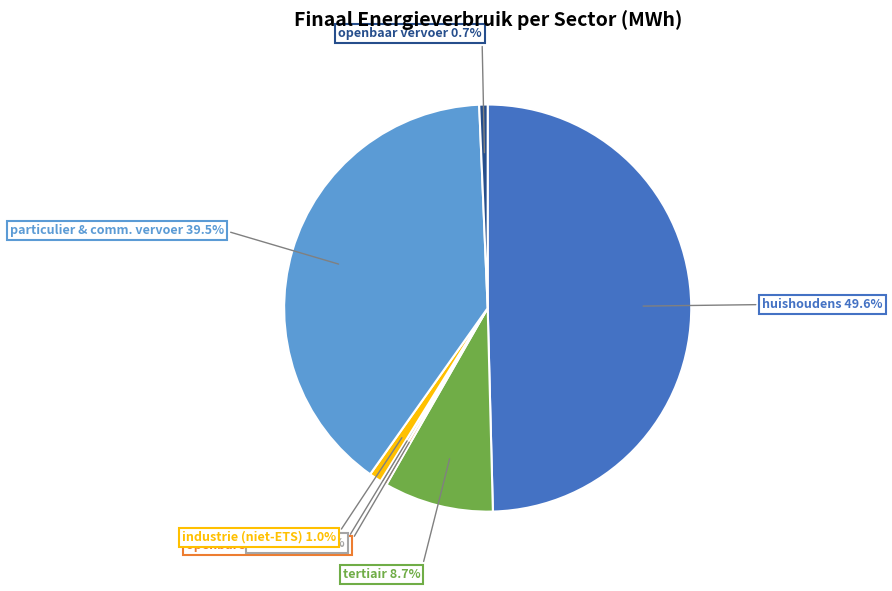

Which has a higher value, tertiair or particulier & comm. vervoer?

particulier & comm. vervoer